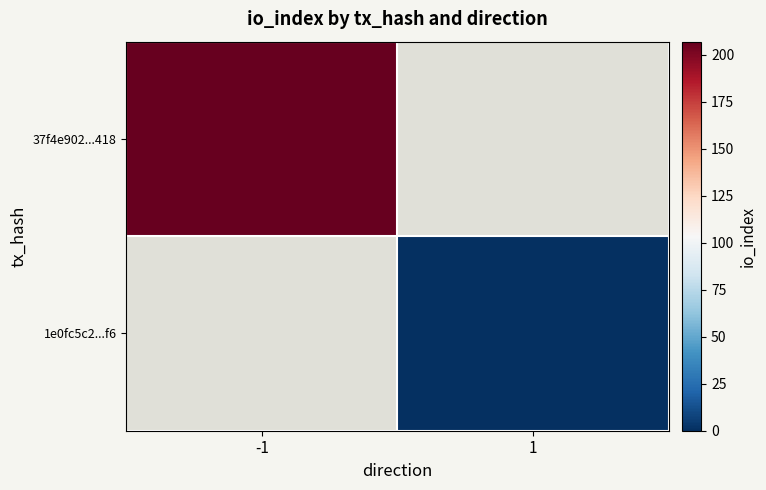

How many data points does each series have?

2